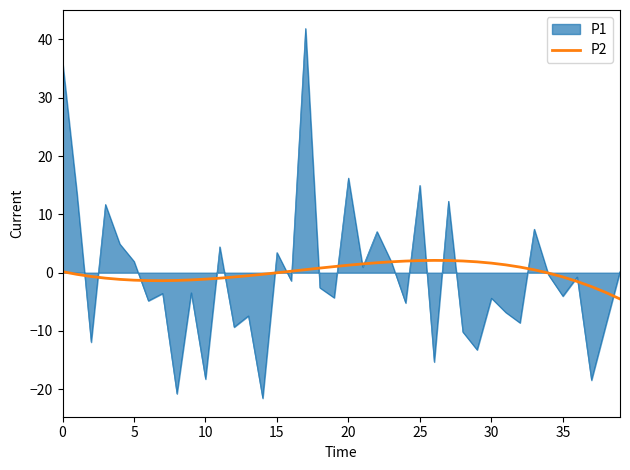

Rank the series by their maximum value, from lowest to highest.

P2, P1